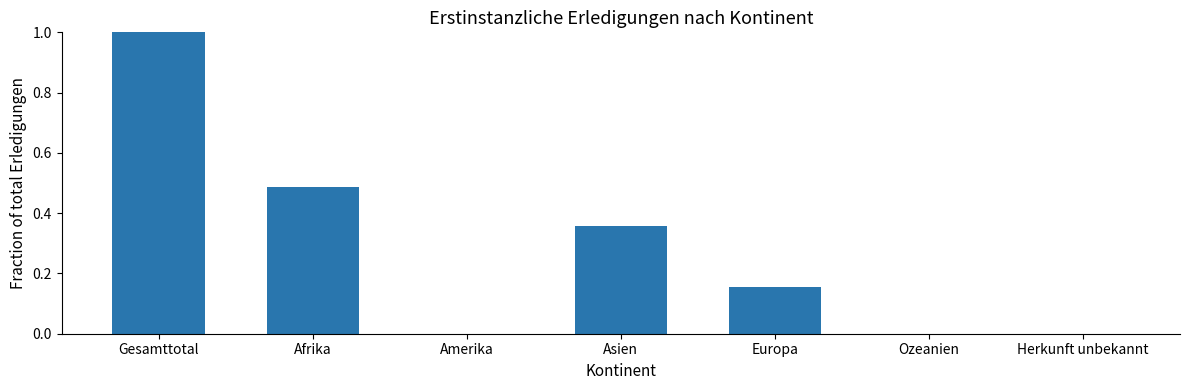

Which label corresponds to the largest value in the chart?

Gesamttotal